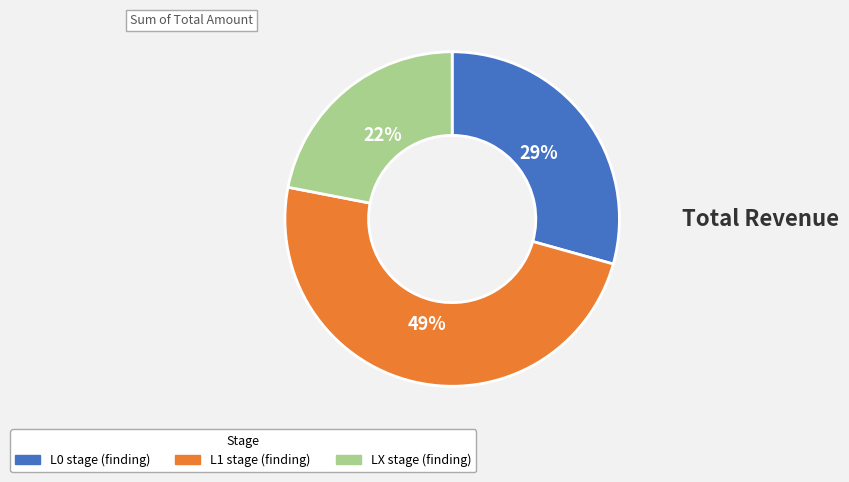

Combined, do L1 stage (finding) and LX stage (finding) account for over 50%?

Yes